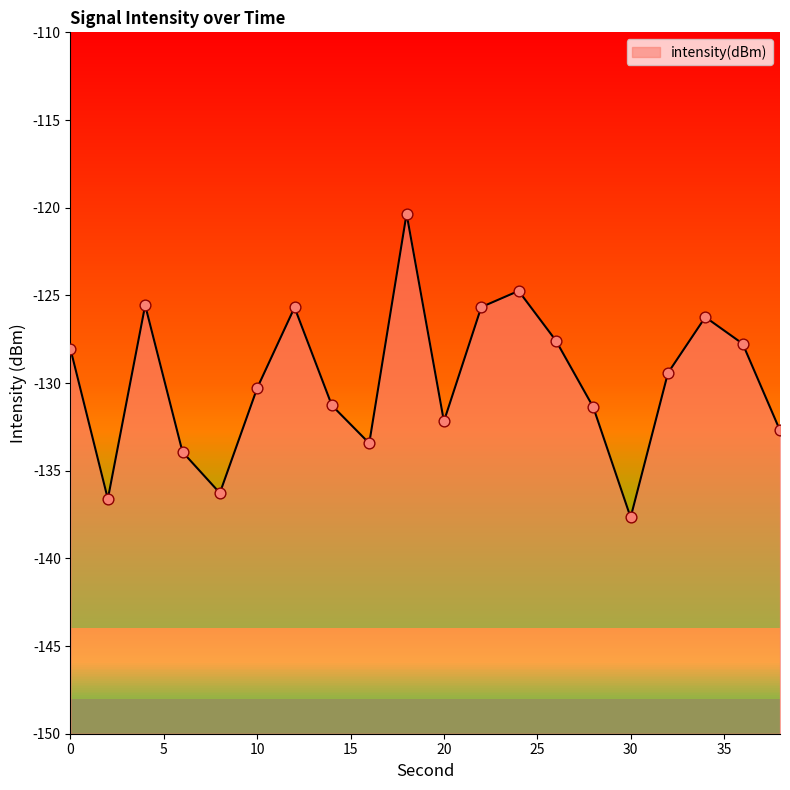

Between 26 and 2, which is larger?

26